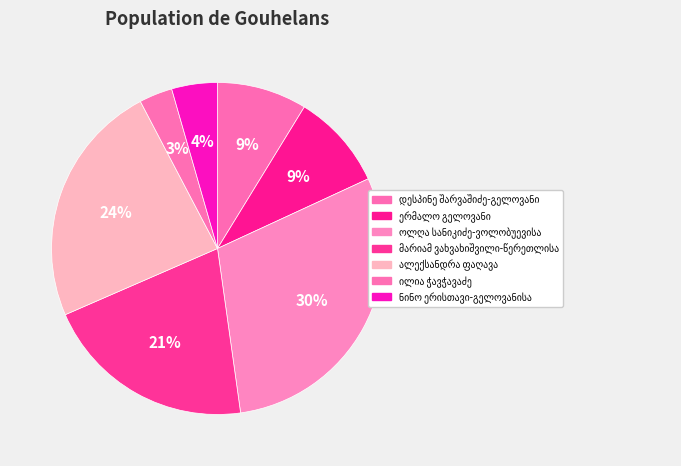

To the nearest percent, what is the average slice percentage?

14%